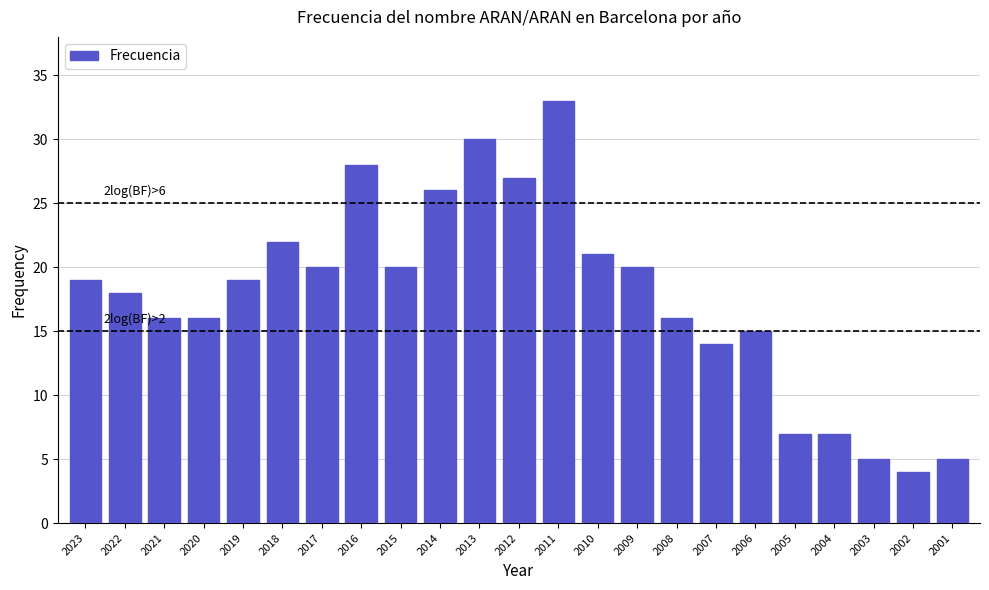

Reading left to right, extract all data points from this chart.

19	18	16	16	19	22	20	28	20	26	30	27	33	21	20	16	14	15	7	7	5	4	5